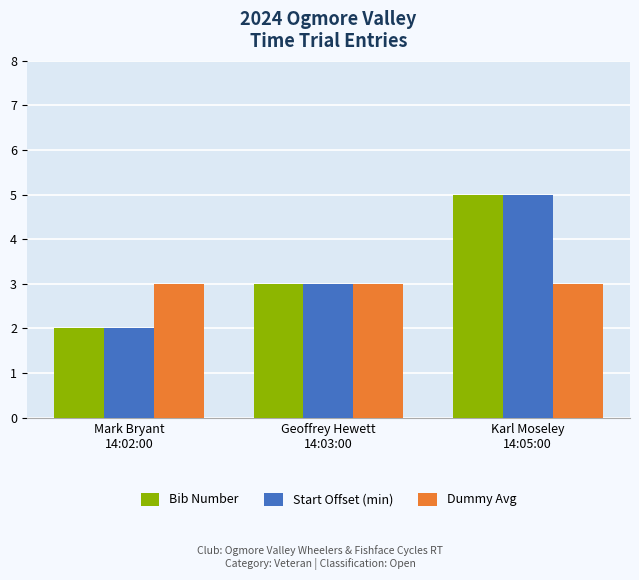

What is the maximum value for Start Offset (min)?

5